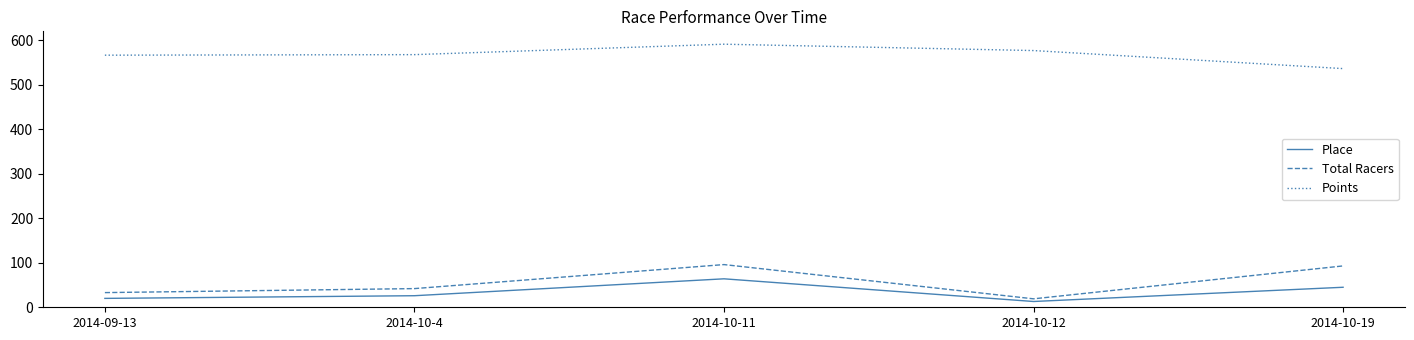

What is the difference between the Place values at 2014-10-11 and 2014-10-19?

19.0